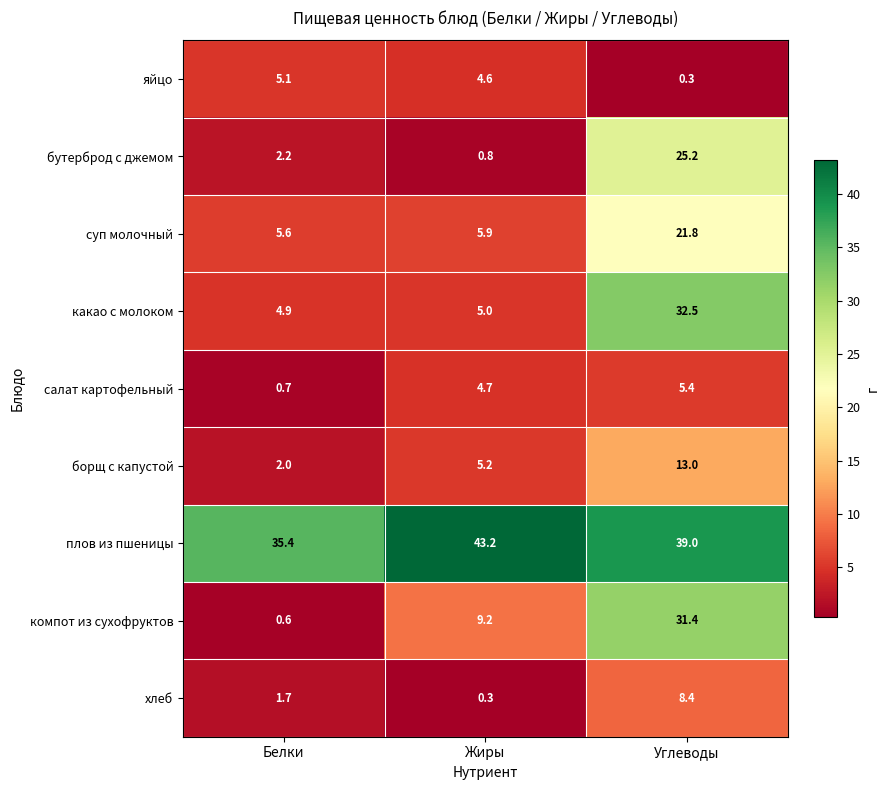

Count the number of categories in the chart.

3